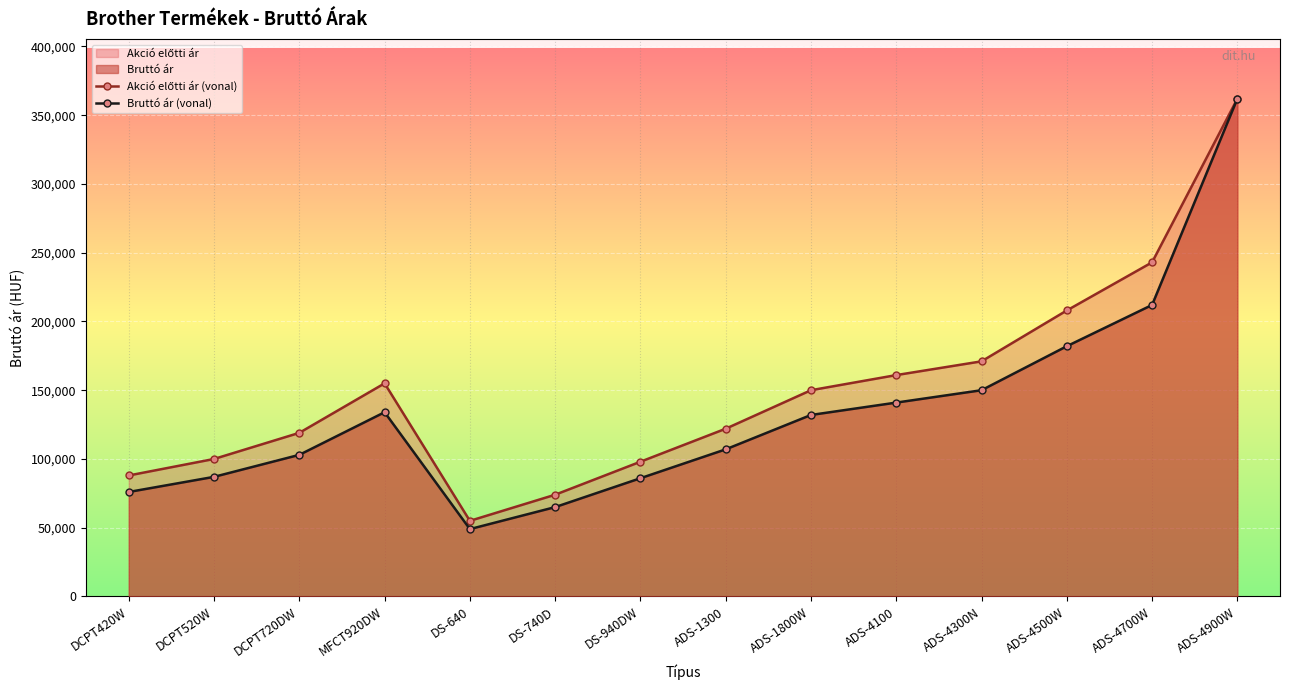

Which series has the largest range (max minus min)?

Bruttó ár (vonal)